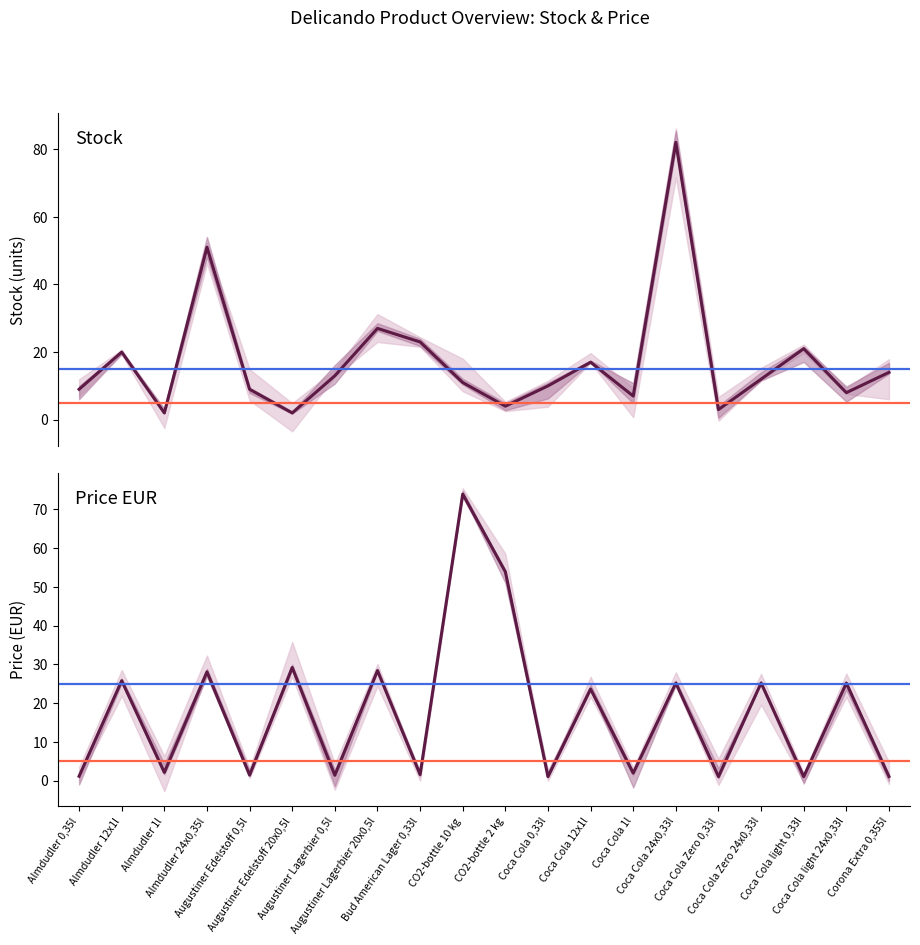

Is it true that price equals 1.4 at Coca Cola Zero 0,33l?

False